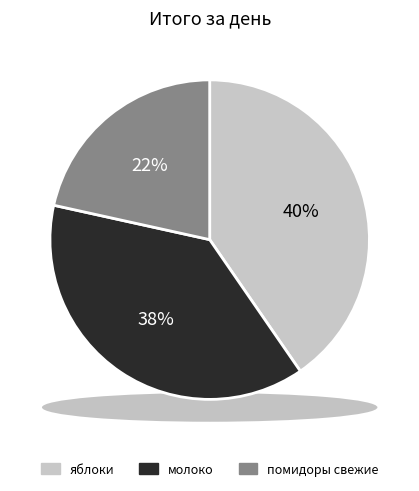

Is there any slice that represents more than half of the pie?

No